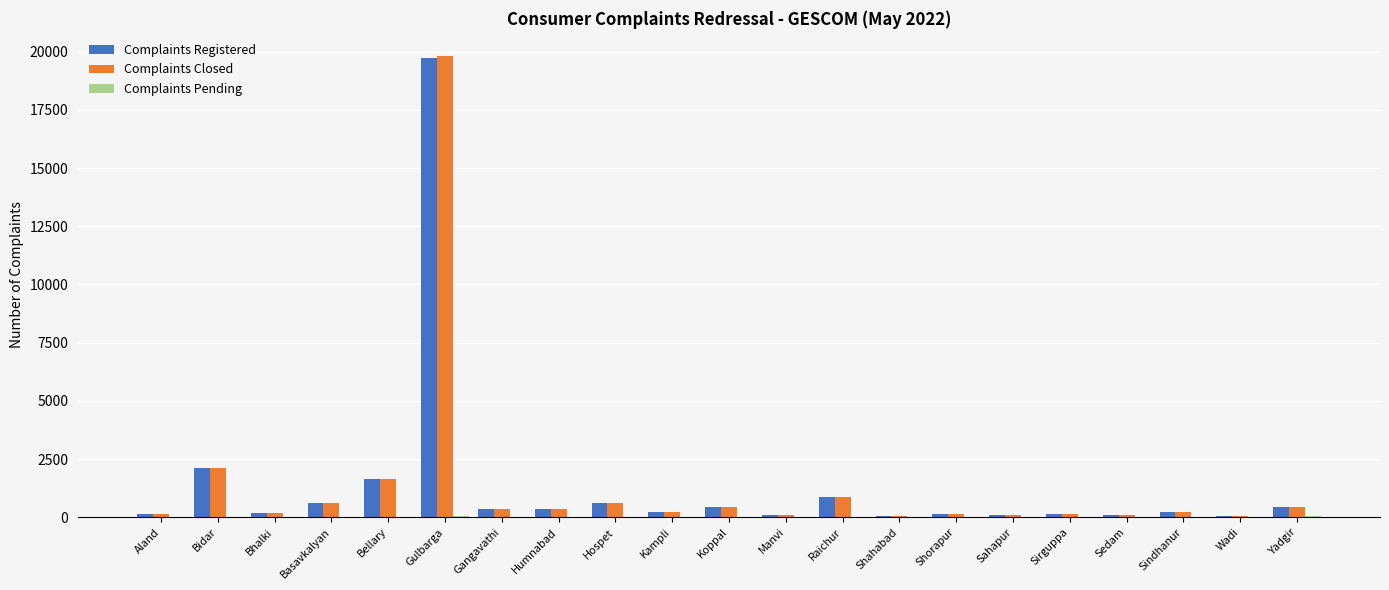

How many groups of bars are there?

21